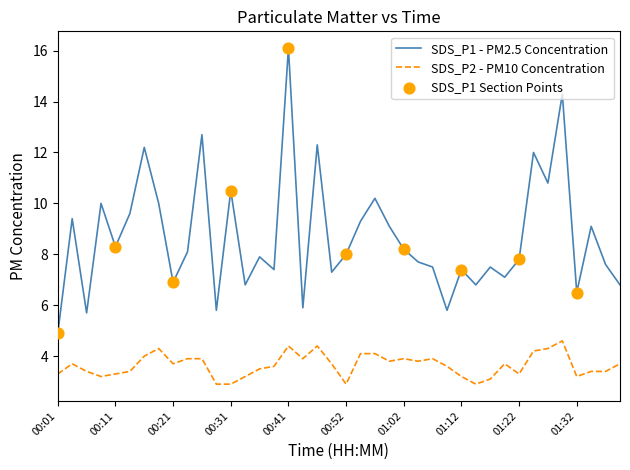

At how many categories does at least one series exceed 3?

40